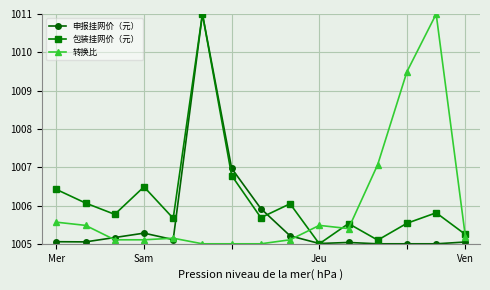

What is the value of the 转换比 point at the 3rd from the left?

1005.1